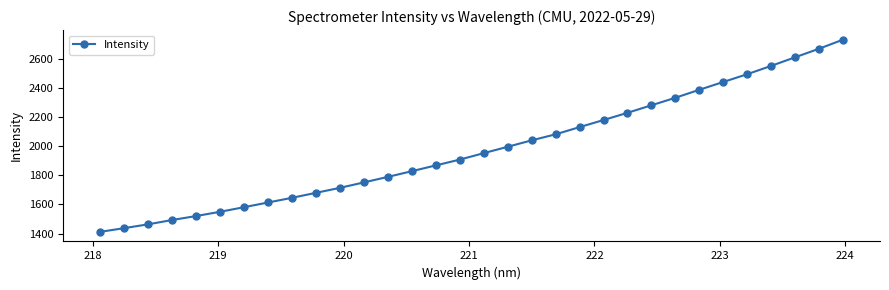

What is the value of the 7th point from the left?

1580.8